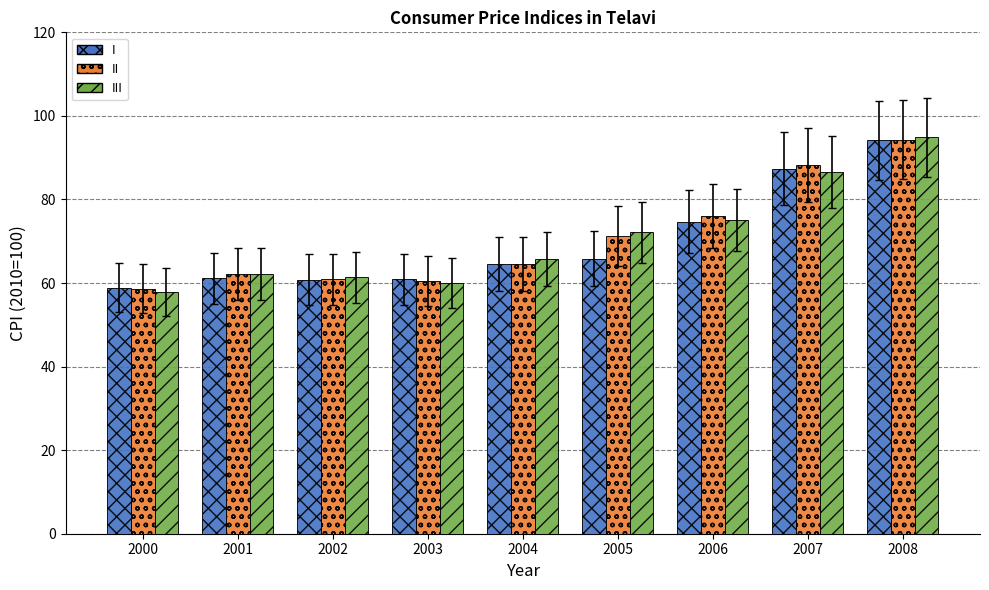

What is the lowest value of the III series?

57.9